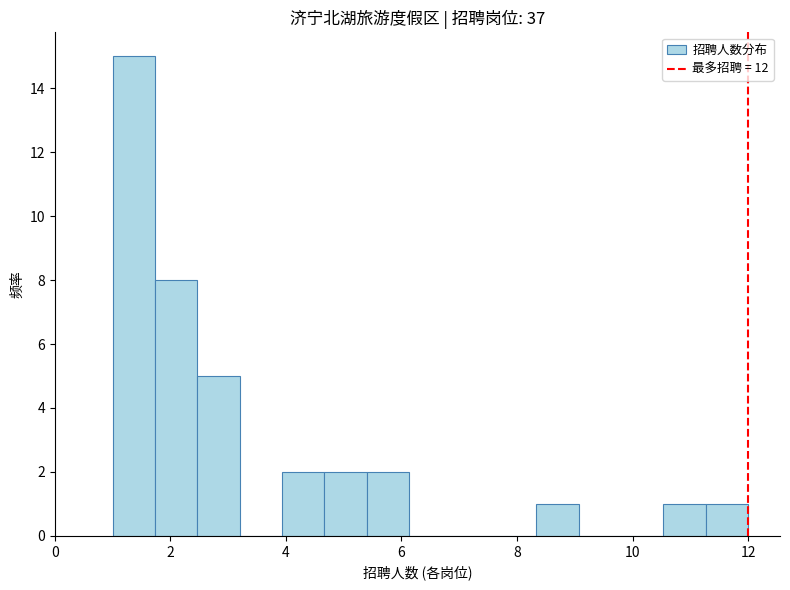

Around what value on the x-axis is the tallest bar? Give the approximate position of its centre, as read against the axis.

1.4